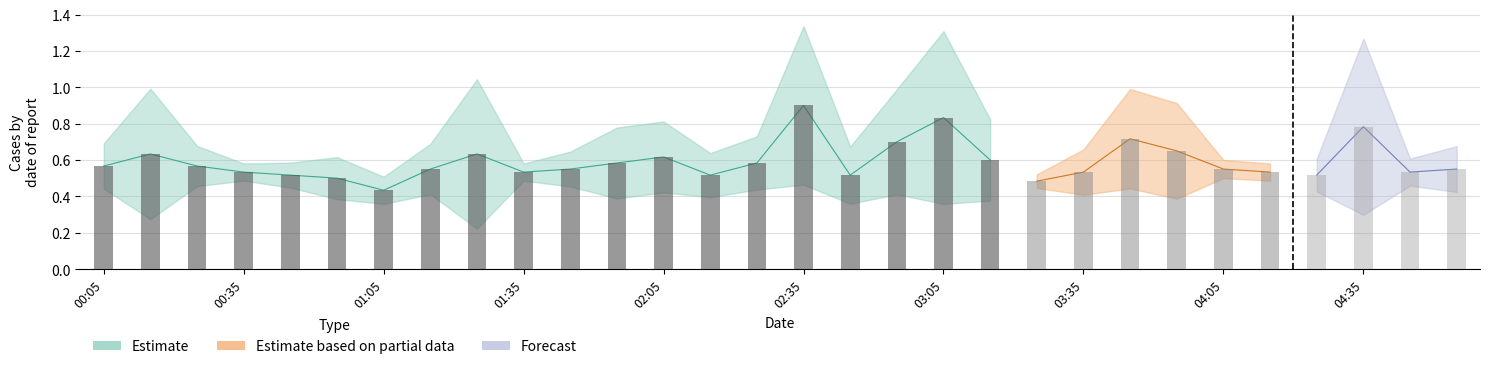

At how many categories does at least one series exceed 0?

30